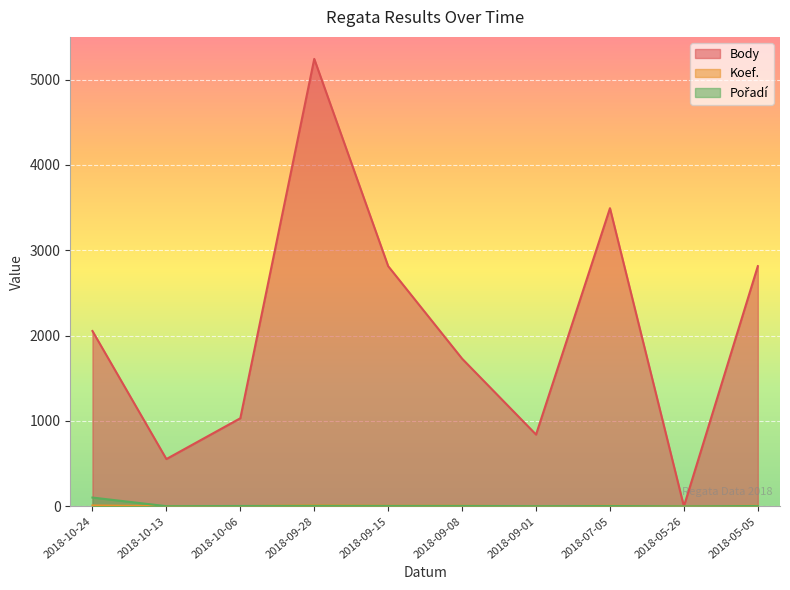

In Pořadí, how many points are lower than both neighbors (excluding endpoints)?

3